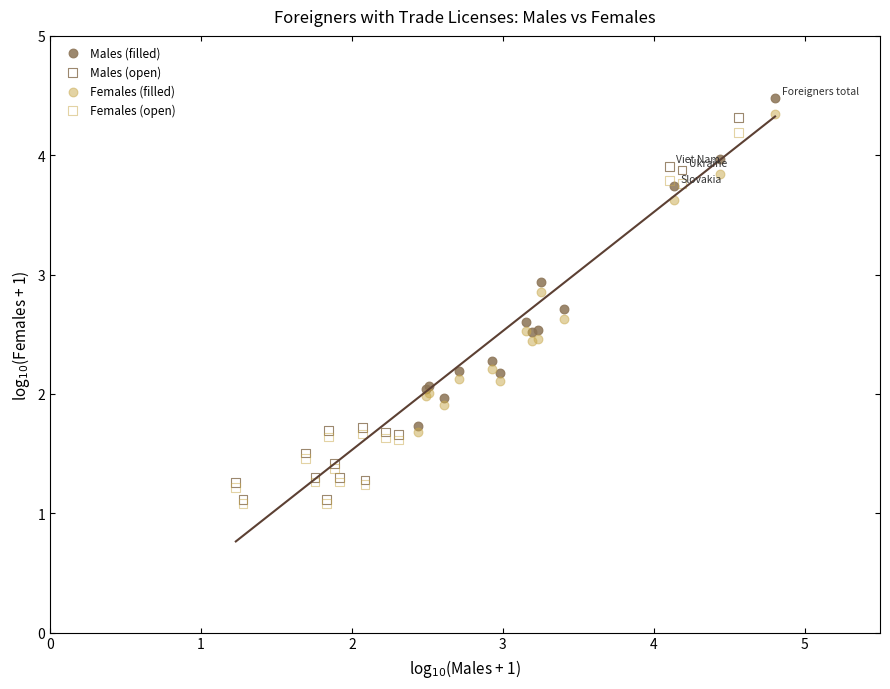

Which series has the widest spread of Y values?

Males (open)